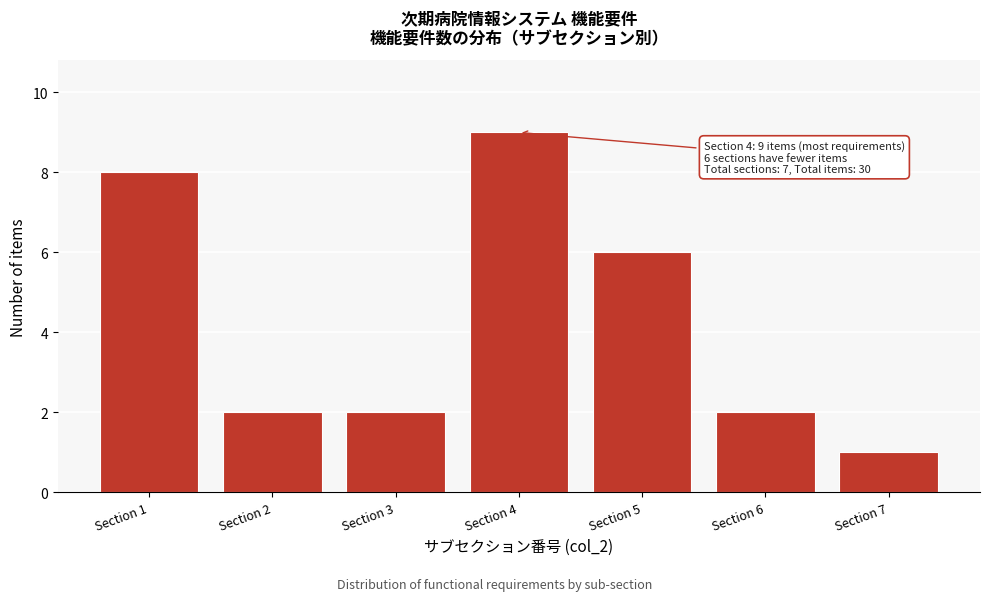

Reading left to right, transcribe all the data shown in this chart.

8	2	2	9	6	2	1